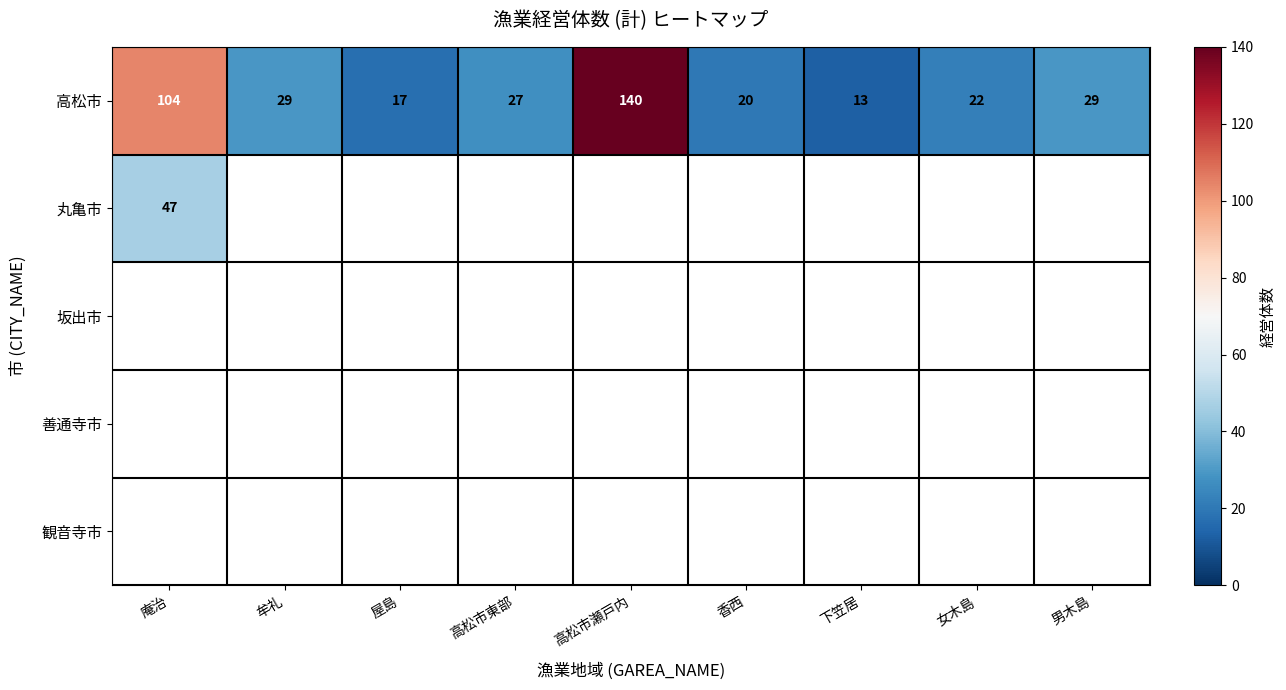

At which category does the chart reach its minimum across all series?

下笠居